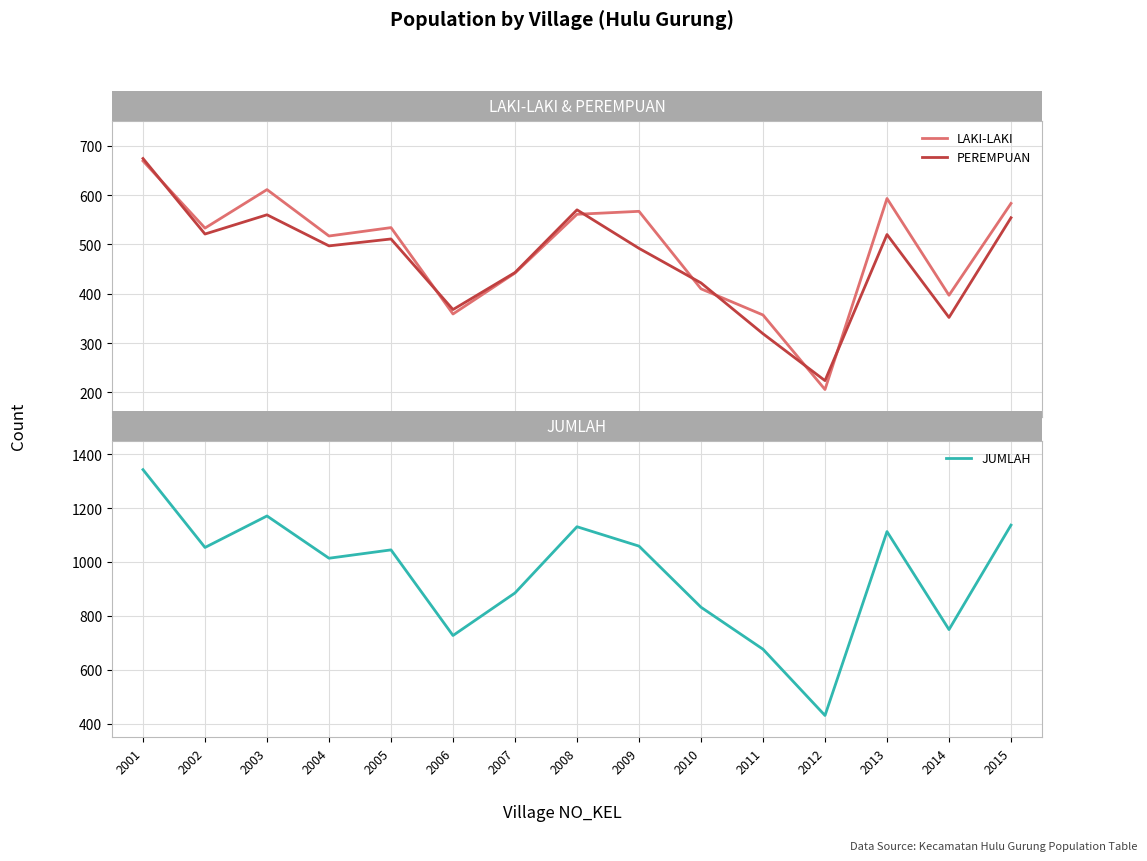

How many data points does each series have?

15